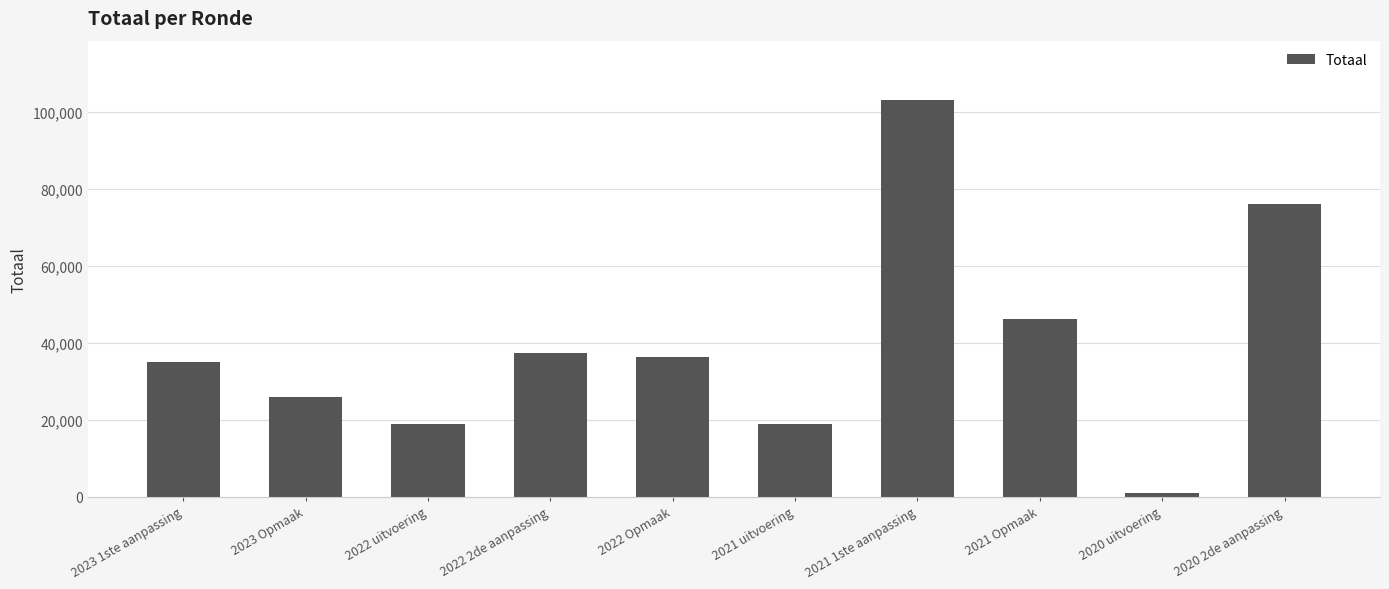

The chart shows a value of 37188 at 2022 2de aanpassing. True or false?

True